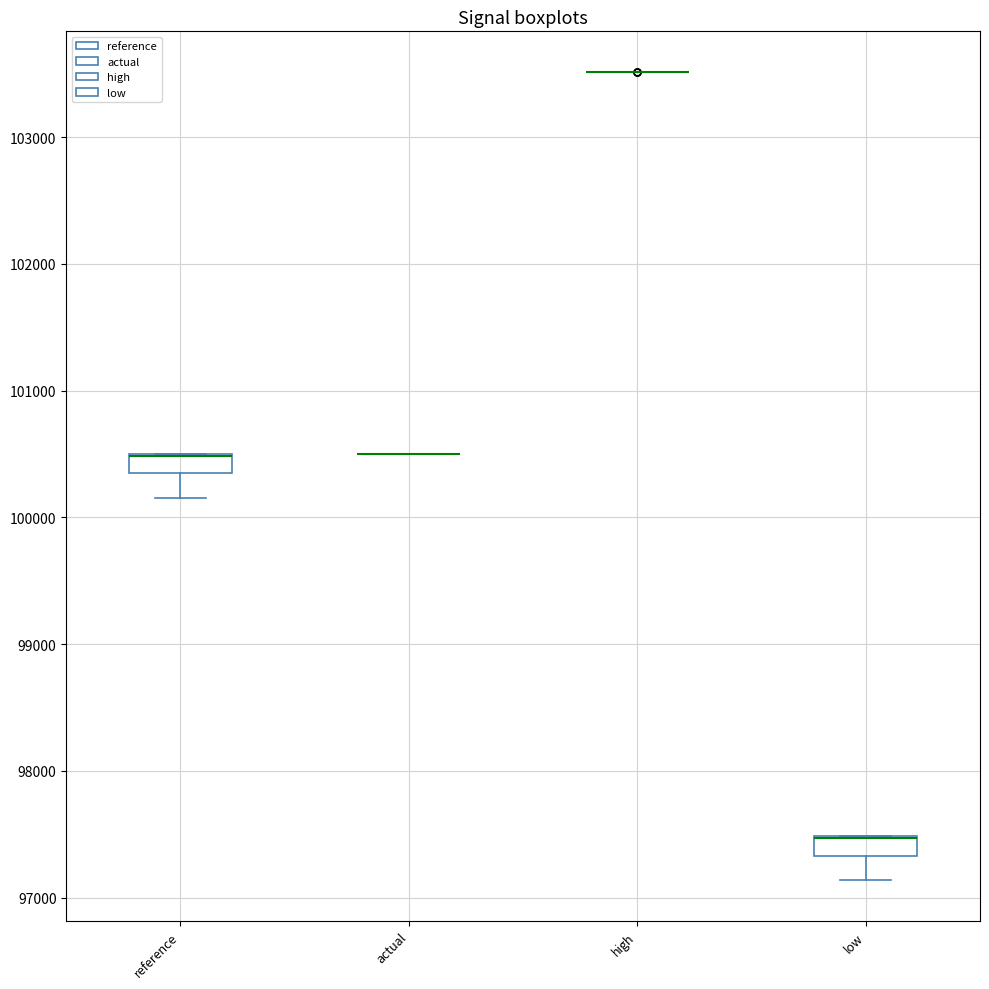

Reading left to right, read every box against the y-axis: the position of its median line, the range the box covers, and the ends of its whiskers. The values are not printed on the chart, so give them approximately, as read against the axis.

reference: median 100500 (drawn on the box's upper edge), box 100300 to 100500, whiskers 100200 to 100500
actual: box collapsed to a line at 100500, whiskers 100500 to 100500
high: box collapsed to a line at 103500, whiskers 103500 to 103500
low: median 97500 (drawn on the box's upper edge), box 97300 to 97500, whiskers 97100 to 97500